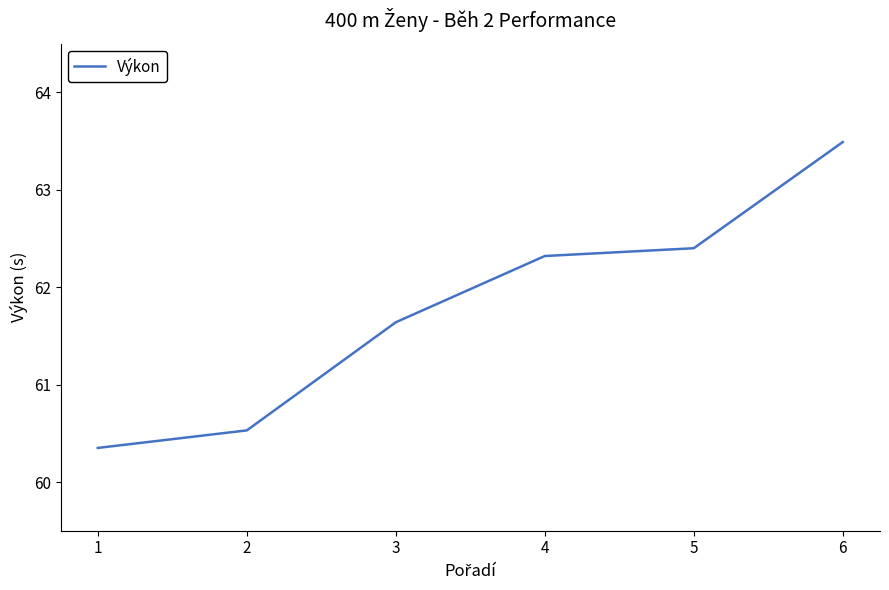

What is the sum of all values?

370.7